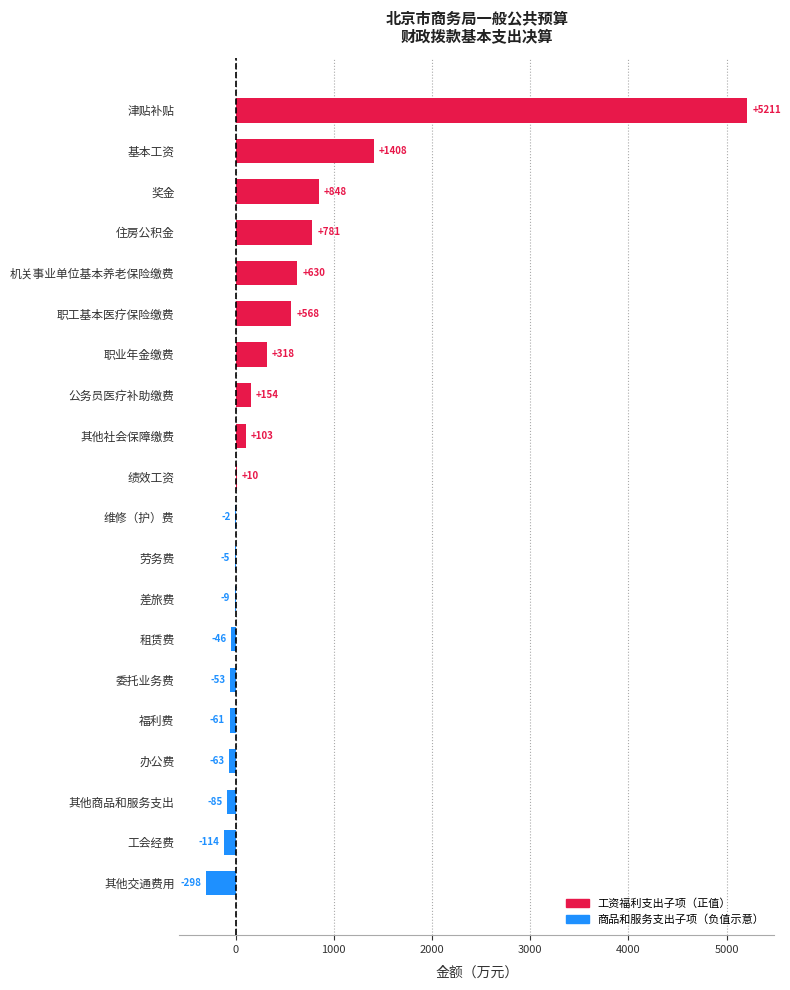

What is the greatest value displayed?

5210.5